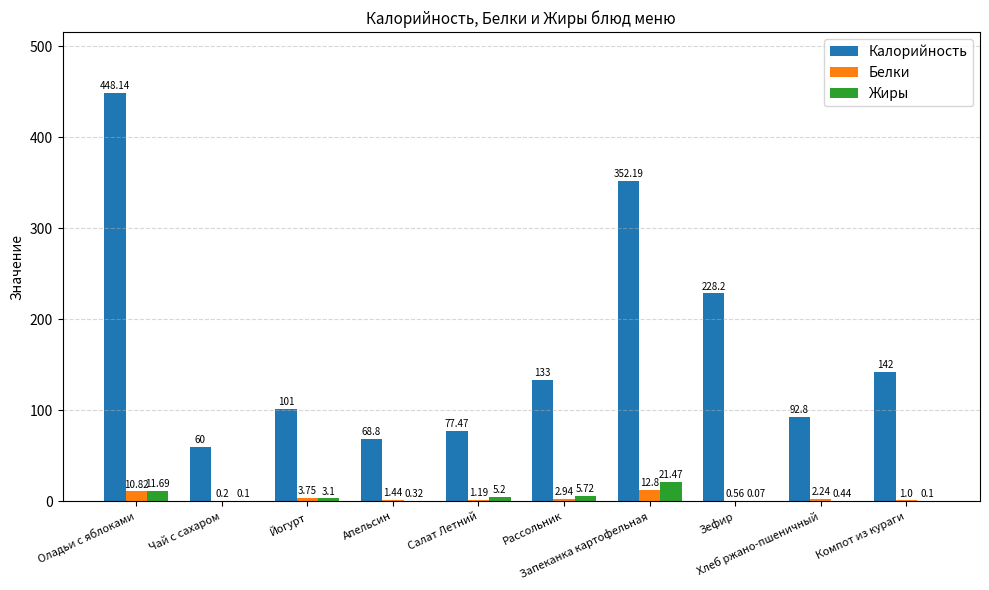

Which series has the widest spread of values?

Калорийность